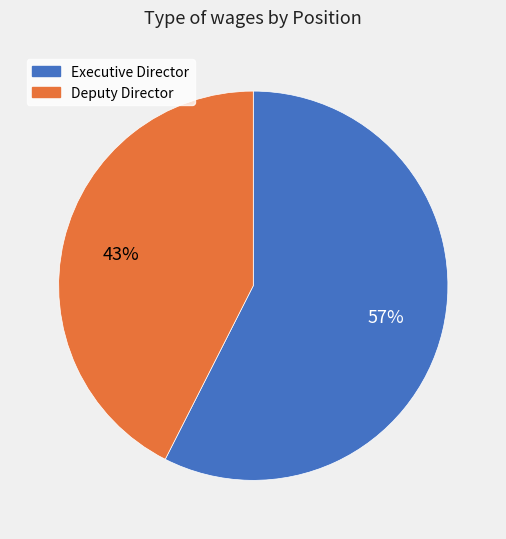

Is the sum of Executive Director and Deputy Director greater than half?

Yes